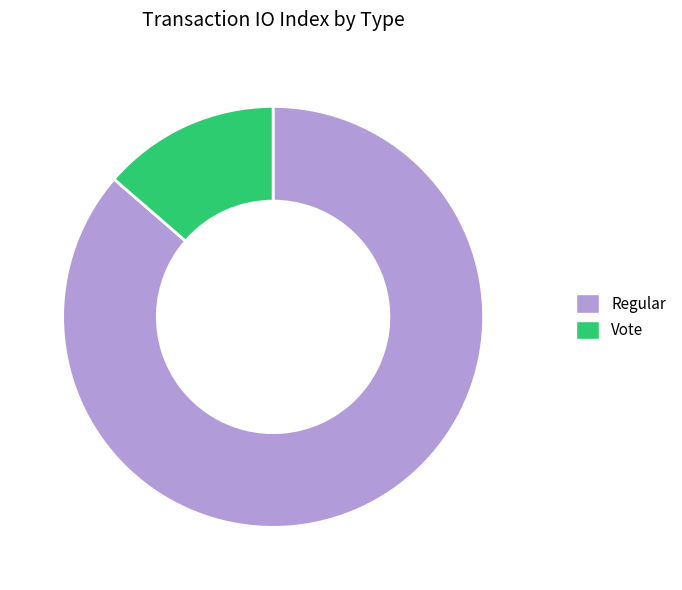

Do Regular and Vote together represent more than half of the pie?

Yes